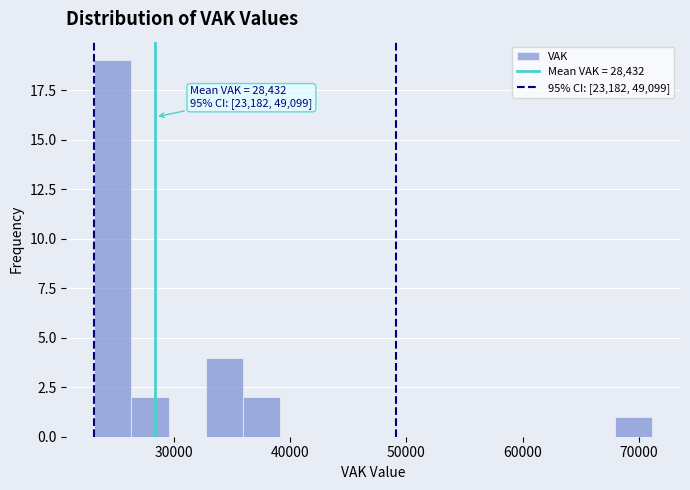

Around what value on the x-axis is the tallest bar? Give the approximate position of its centre, as read against the axis.

25000